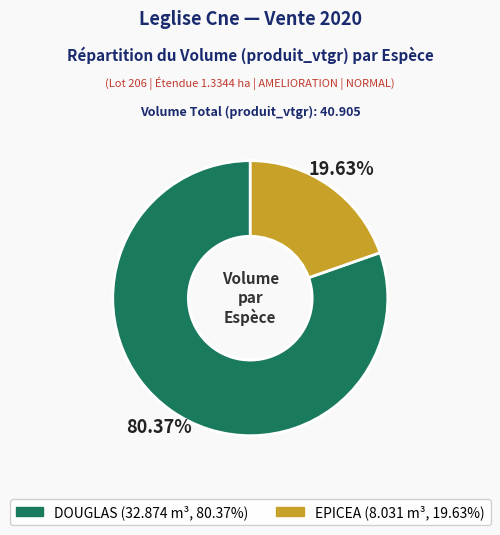

What percentage is the EPICEA slice, to the nearest percent?

20%